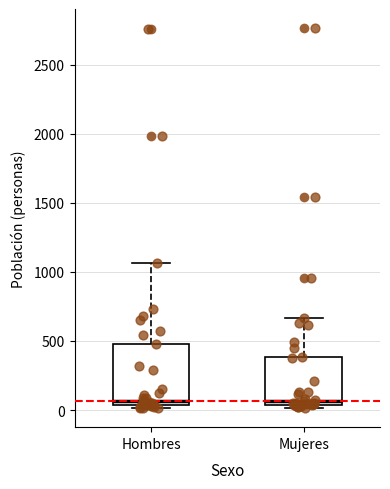

Reading left to right, read every box against the y-axis: the position of its median line, the range the box covers, and the ends of its whiskers. The values are not printed on the chart, so give them approximately, as read against the axis.

Hombres: median 50 (just above the box's lower edge), box 50 to 500, whiskers 0 to 1050
Mujeres: median 50 (just above the box's lower edge), box 50 to 400, whiskers 0 to 650